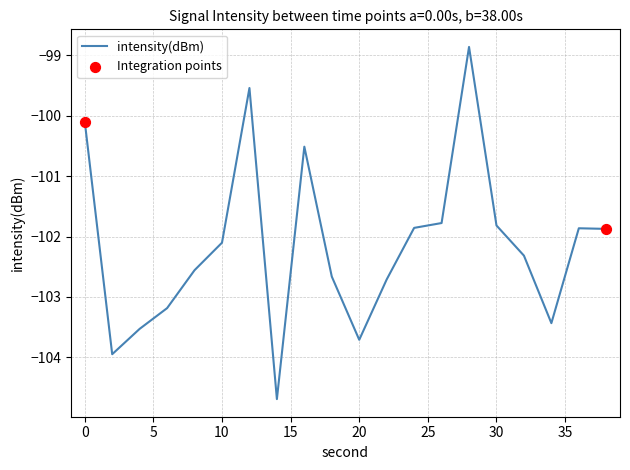

What is the greatest value displayed?

-98.9